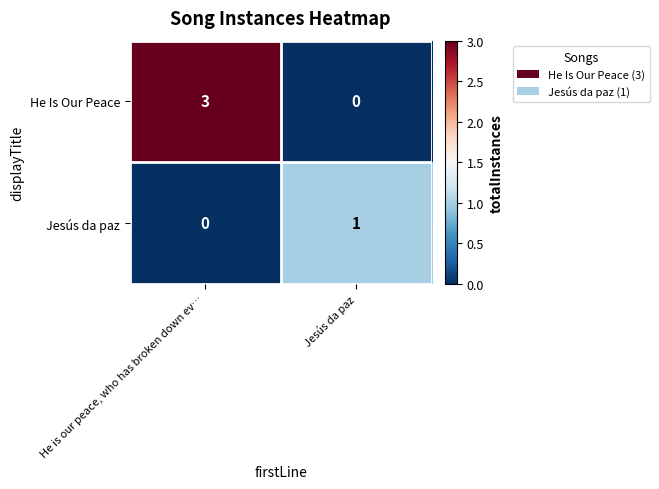

Is it true that Jesús da paz equals 0 at He is our peace, who has broken down ev…?

True